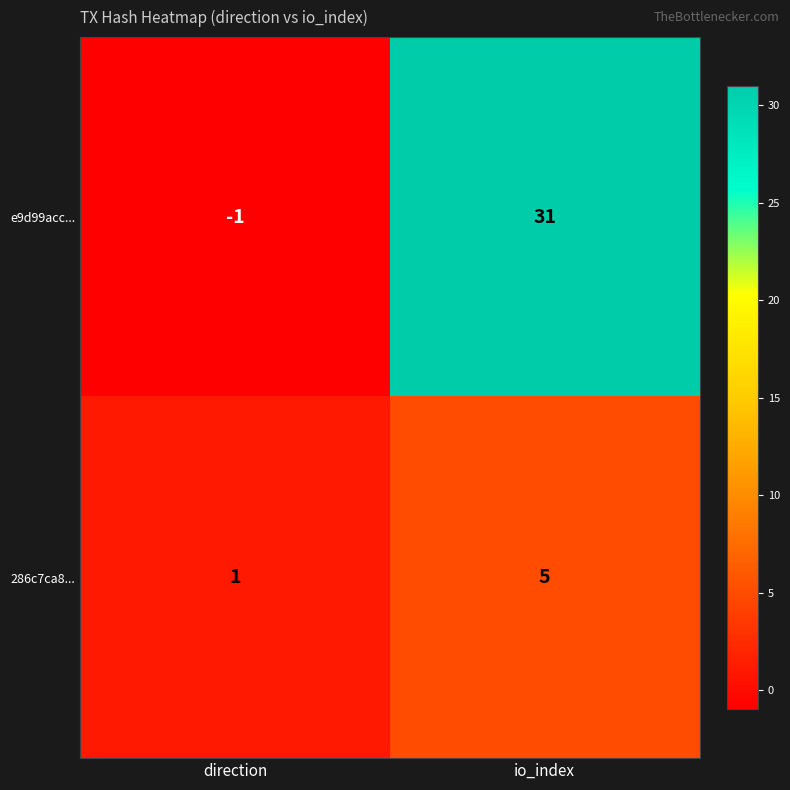

What is the spread (max minus min) of values at io_index?

26